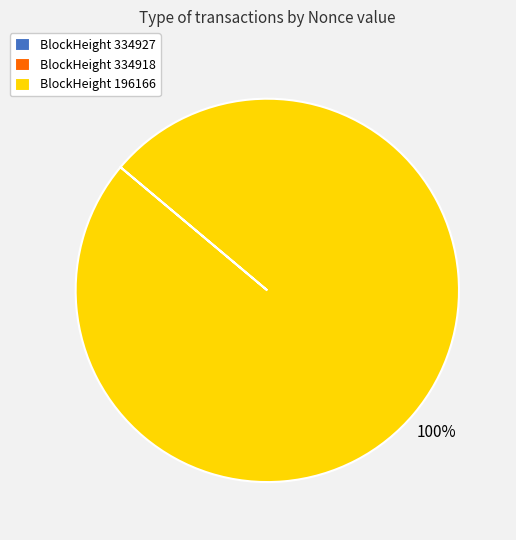

To the nearest percent, what is the difference between the largest and smallest slice percentages?

100%